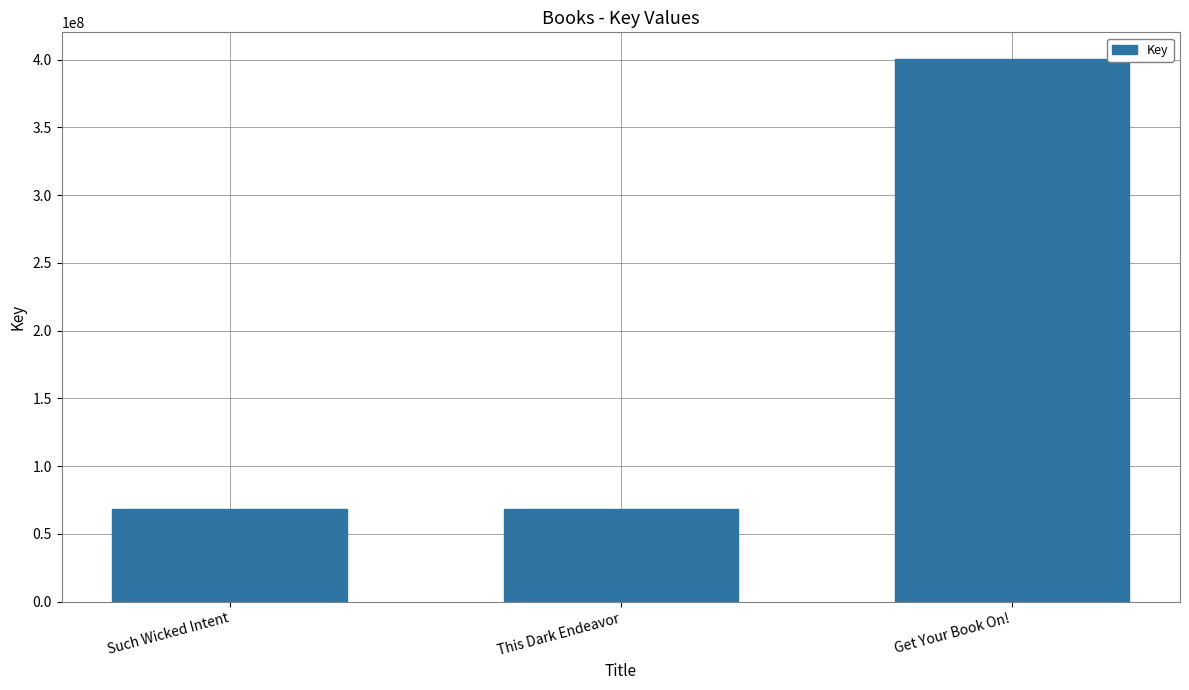

What is the label of the 1st bar from the right?

Get Your Book On!